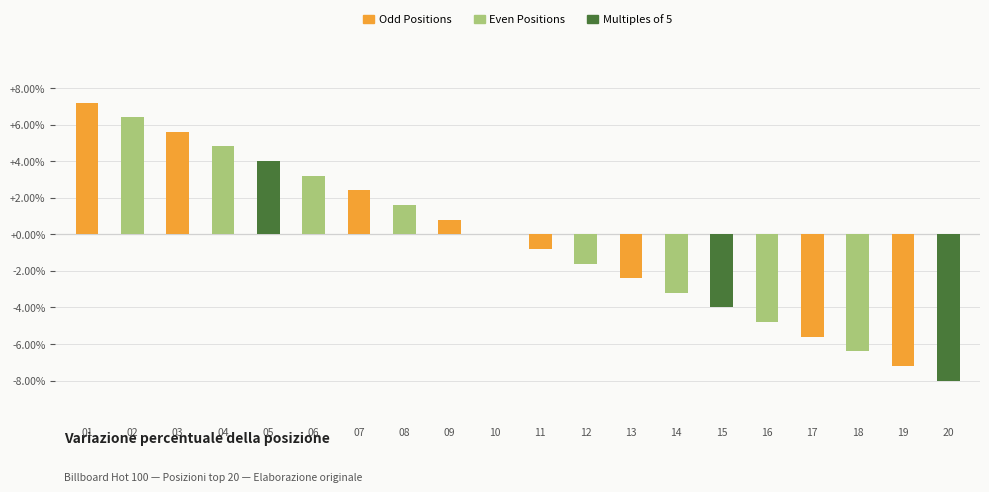

What is the change in value from 01 to 18?

-13.6